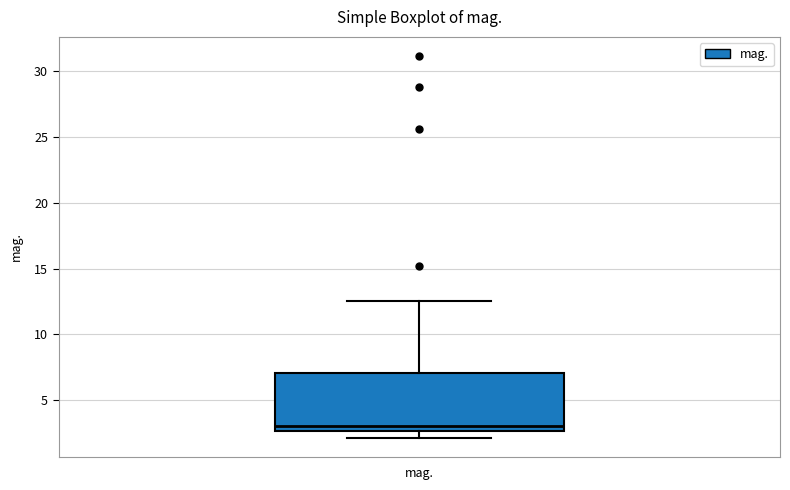

Where is the upper edge of the box for mag. on the y-axis? The values are not printed on the chart, so give them approximately, as read against the axis.

7.0